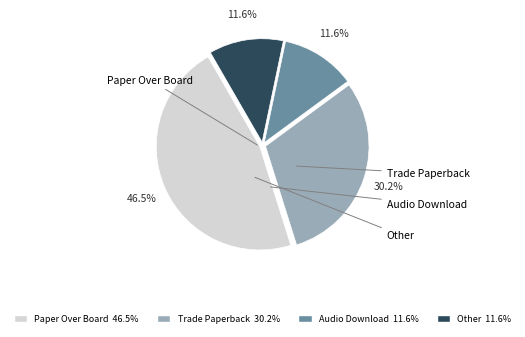

To the nearest percent, what is the difference between the Paper Over Board and Other slice percentages?

35%